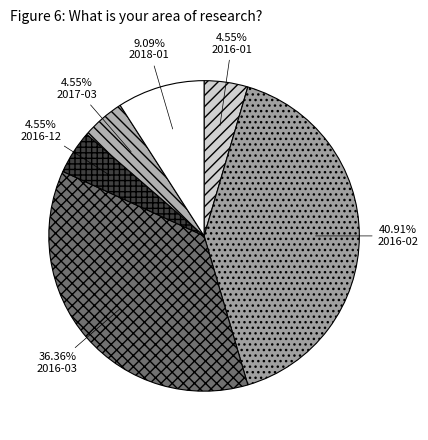

What is the largest slice in the pie chart?

2016-02